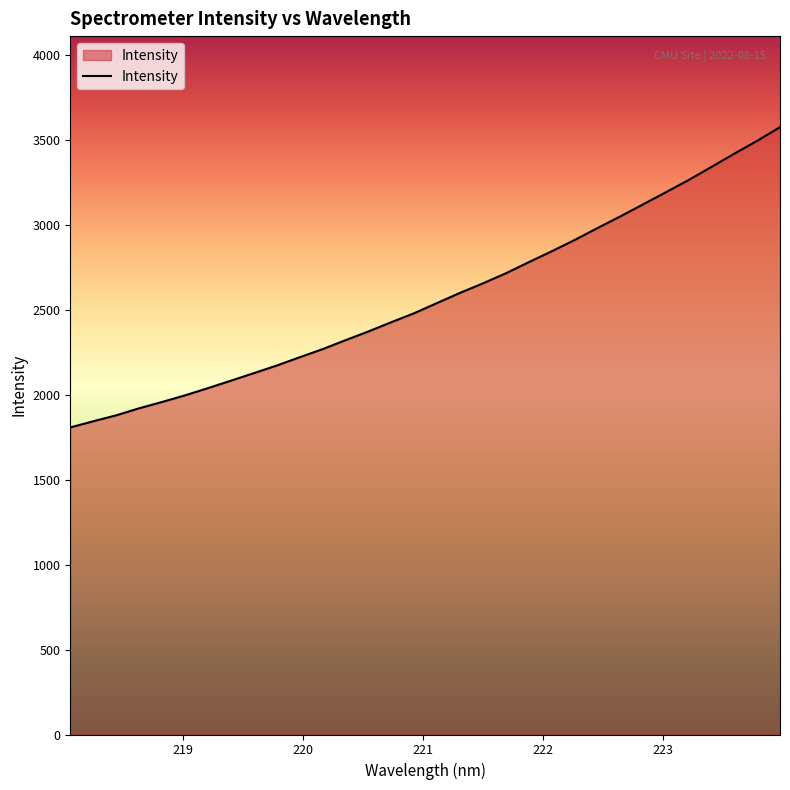

What is the smallest value displayed?

1808.6